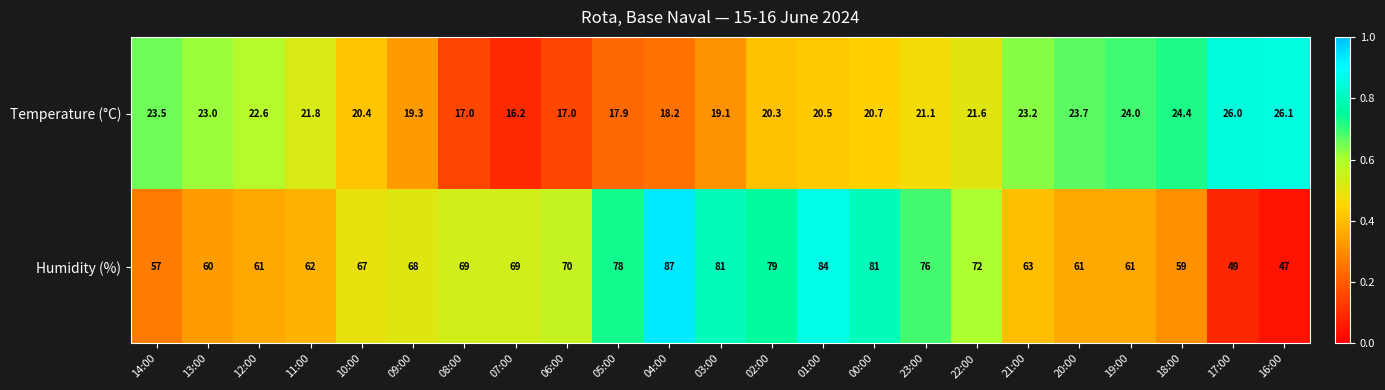

Where is Temperature (°C) nearest to the value 21?

23:00